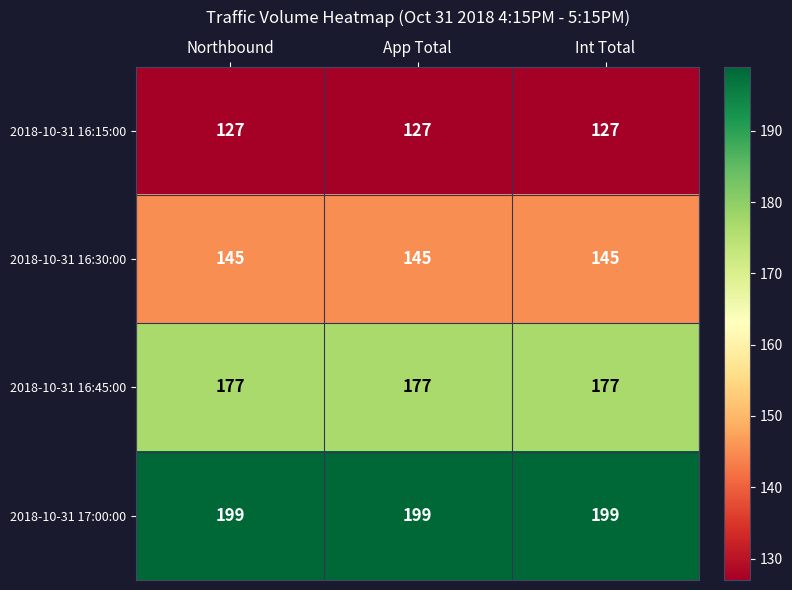

The value of 2018-10-31 16:45:00 at App Total is 177. True or false?

True